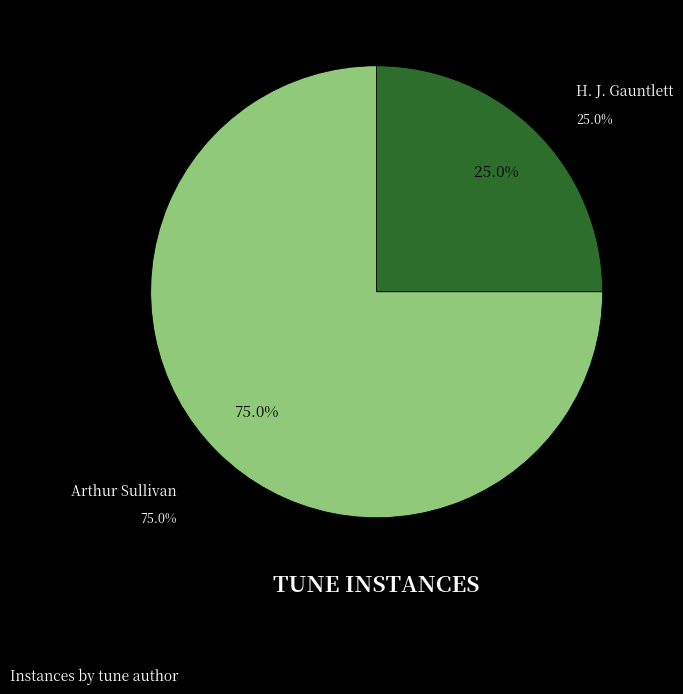

What percentage is the upon_the_snow_clad_earth_with_gauntlett slice, to the nearest percent?

25%